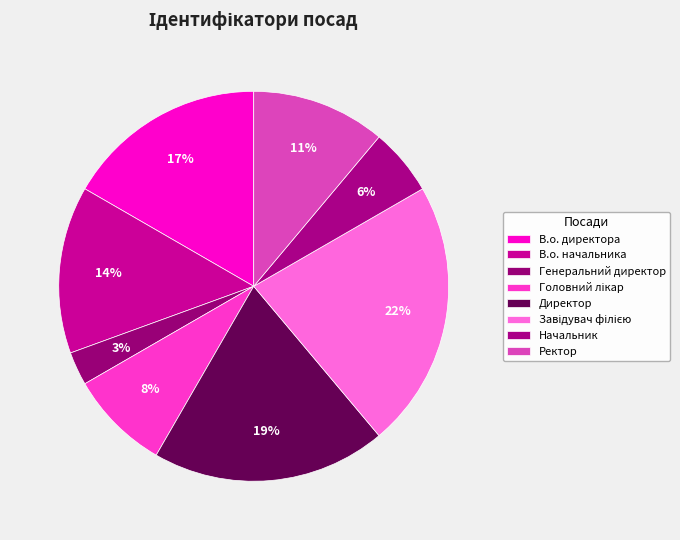

Is Завідувач філією the majority of the pie?

No